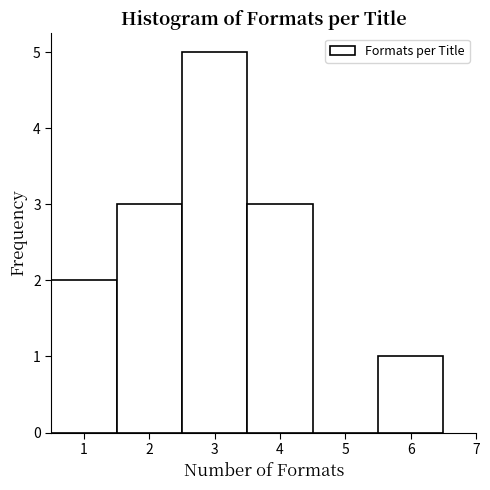

Reading left to right, transcribe this chart: for each bar, give the range it covers on the x-axis and its height. The values are not printed on the chart, so give them approximately, as read against the axis.

0.5 to 1.5: 2
1.5 to 2.5: 3
2.5 to 3.5: 5
3.5 to 4.5: 3
4.5 to 5.5: 0
5.5 to 6.5: 1